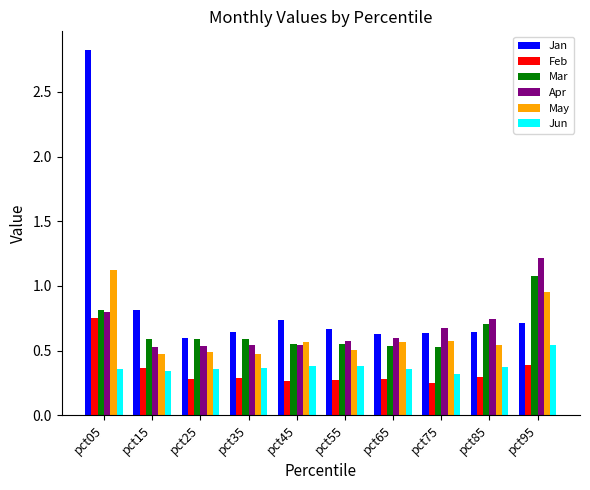

What is the sum of the May values at pct85 and pct45?

1.1